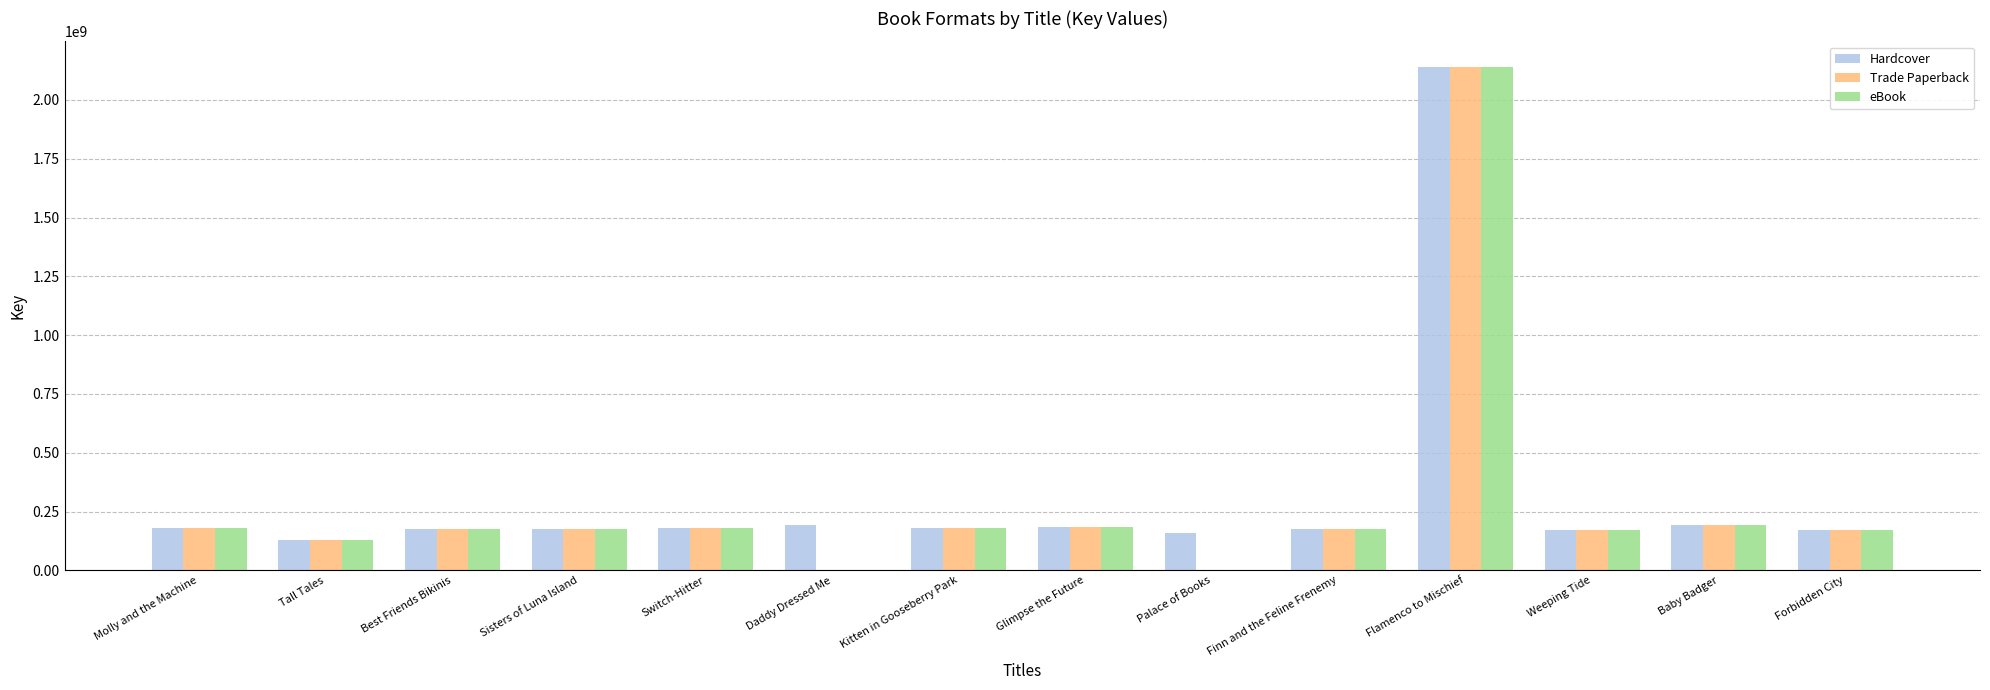

What is the approximate value of Trade Paperback at Tall Tales, to the nearest 100?

129498000